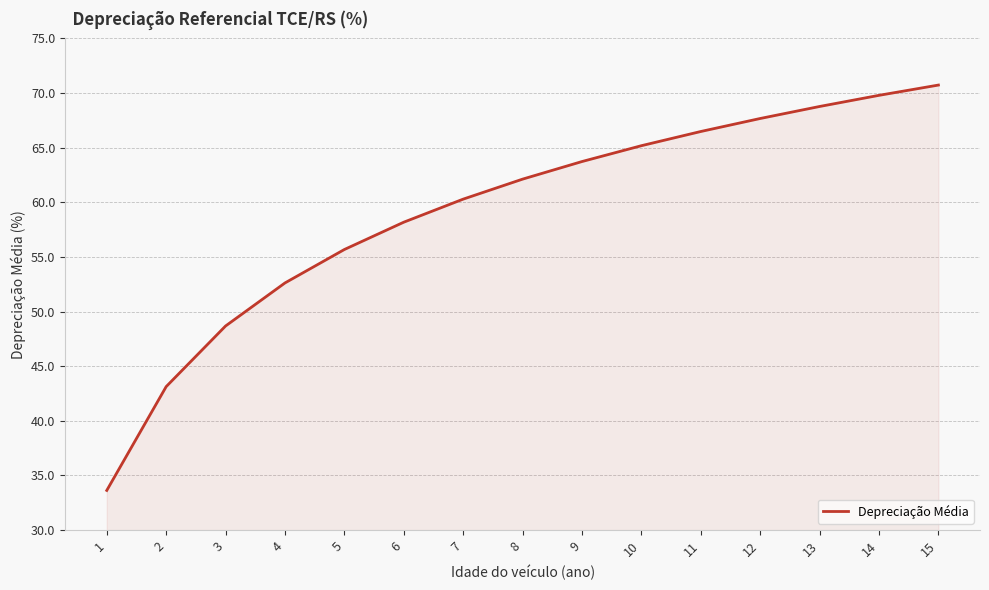

What is the average value?

59.1